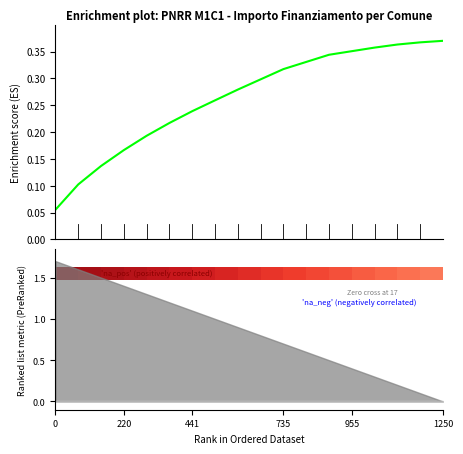

How many bars are there in total?

18